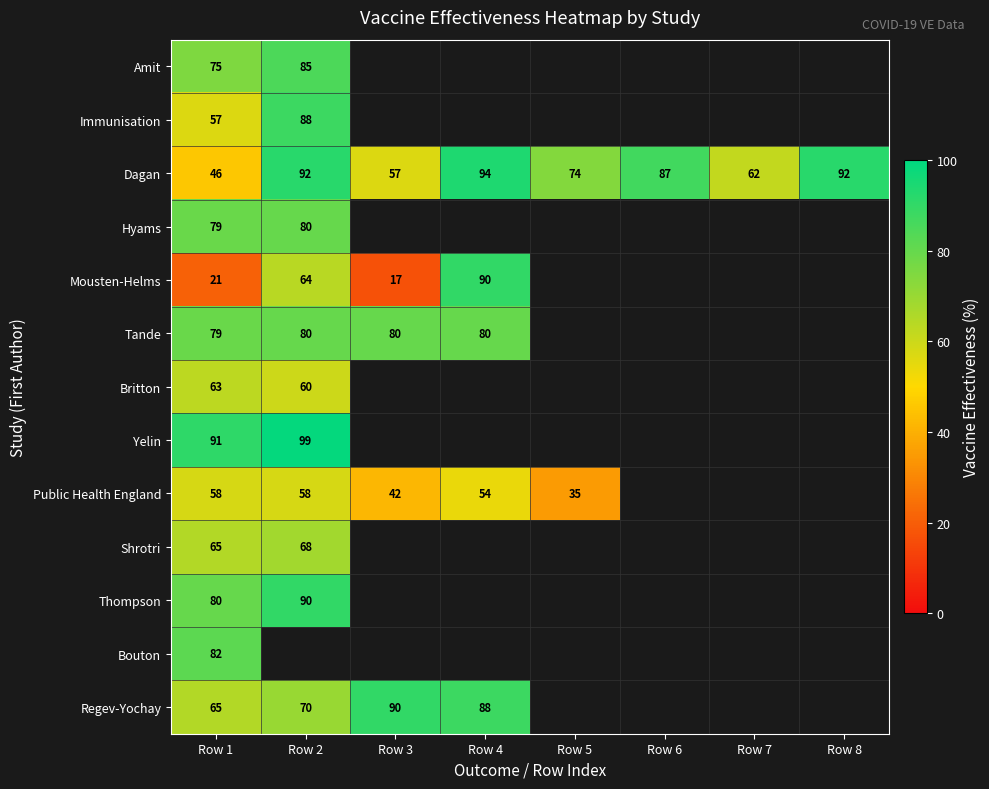

At which category is the sum across all series the highest?

Row 1